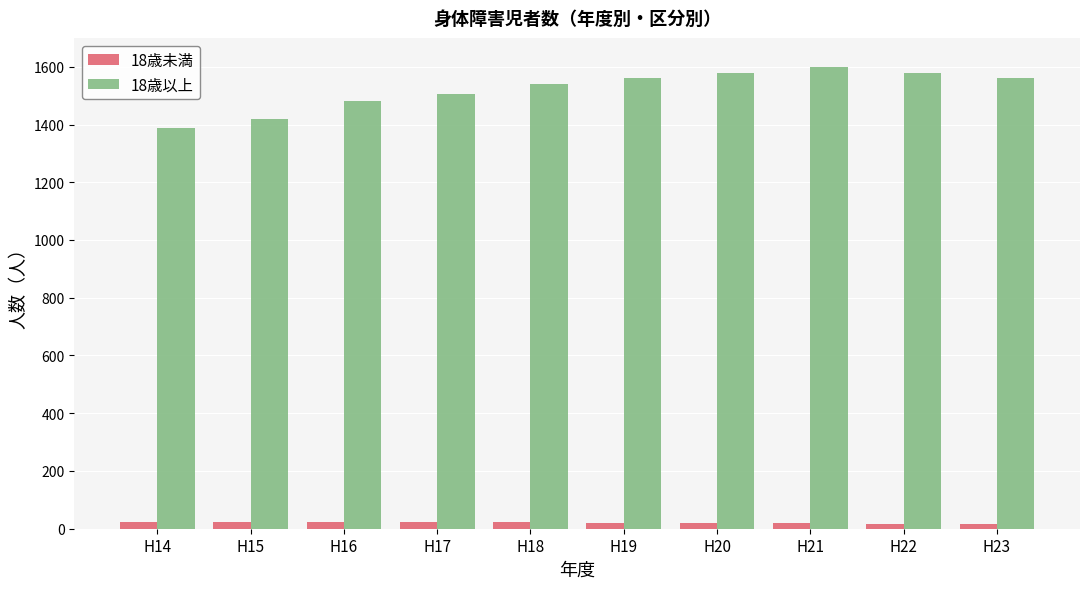

How many groups of bars are there?

10